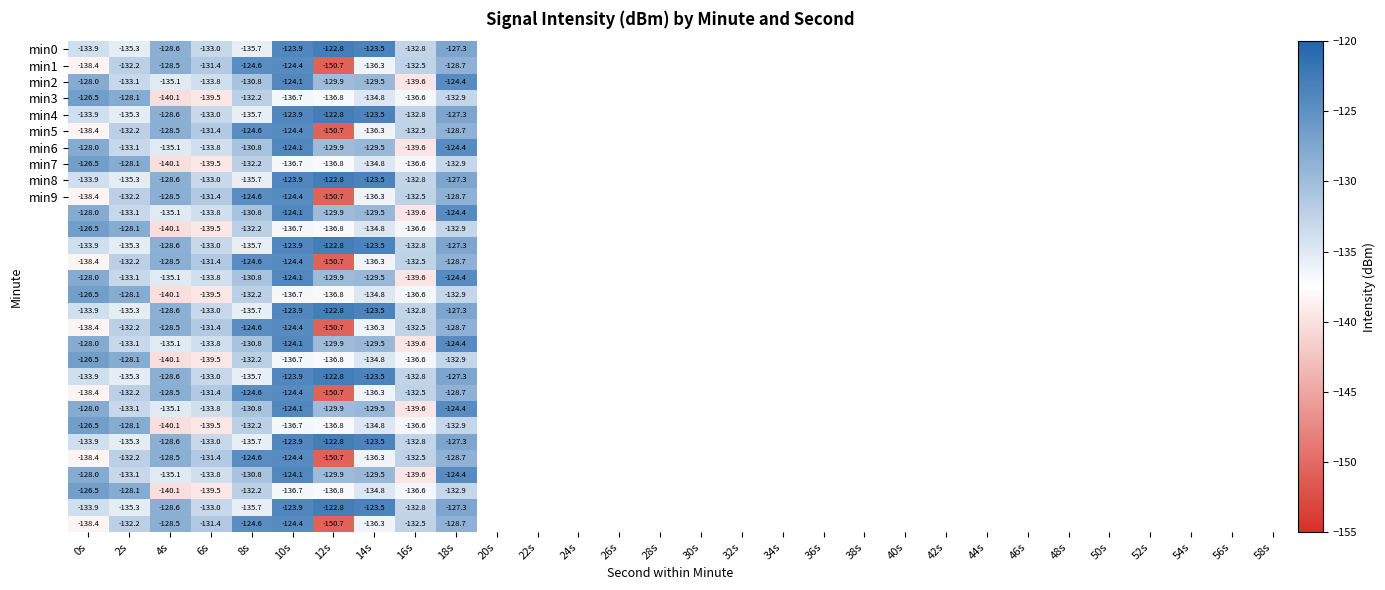

What is the difference between the highest and lowest values at 8s?

11.1